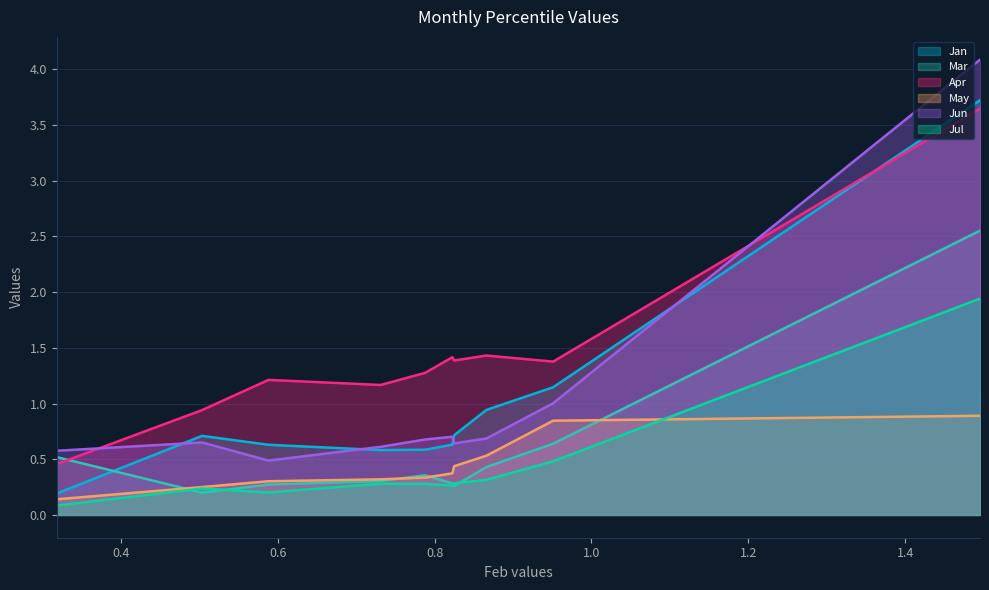

How many interior local peaks does the Jan series have?

1